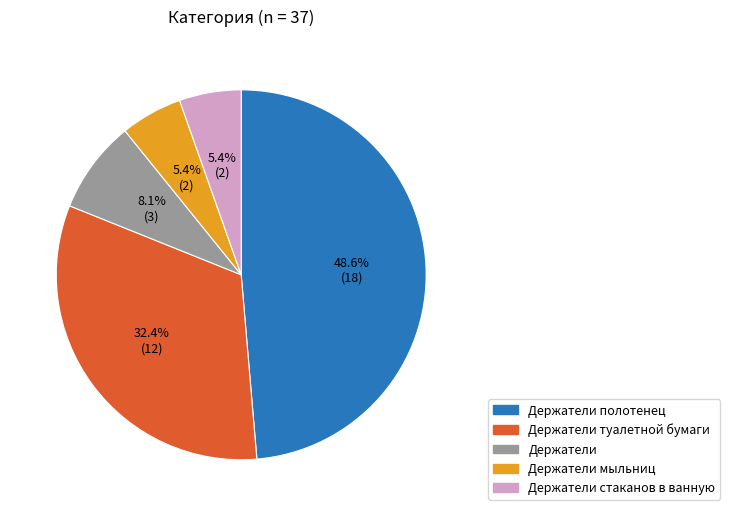

Does any single category account for the majority?

No